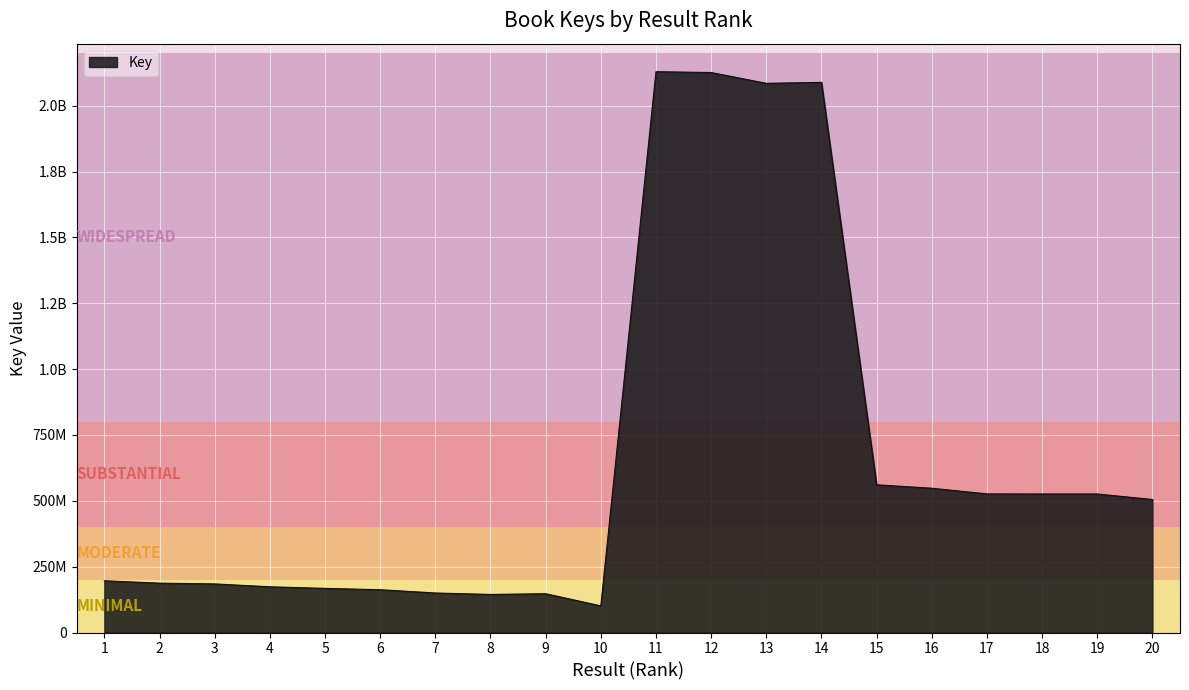

Does the chart display data point markers on the line(s)?

No